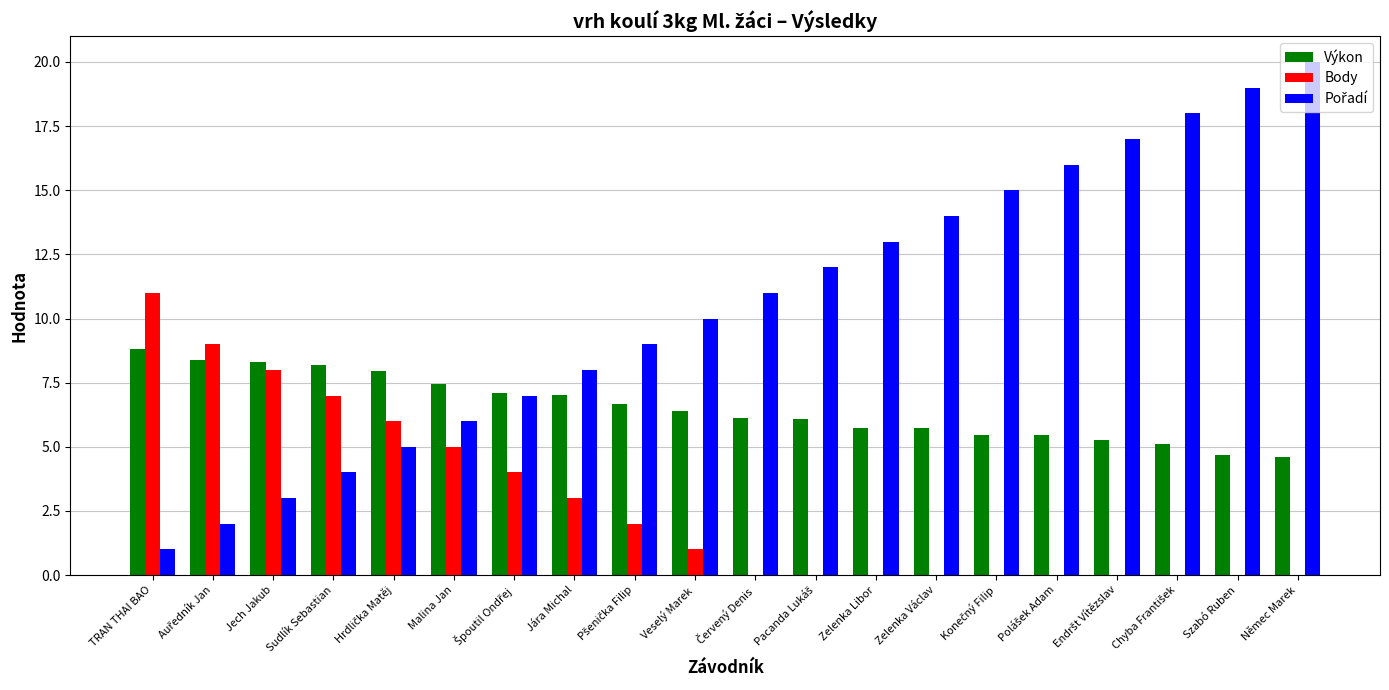

What is the sum of all Výkon values?

130.5